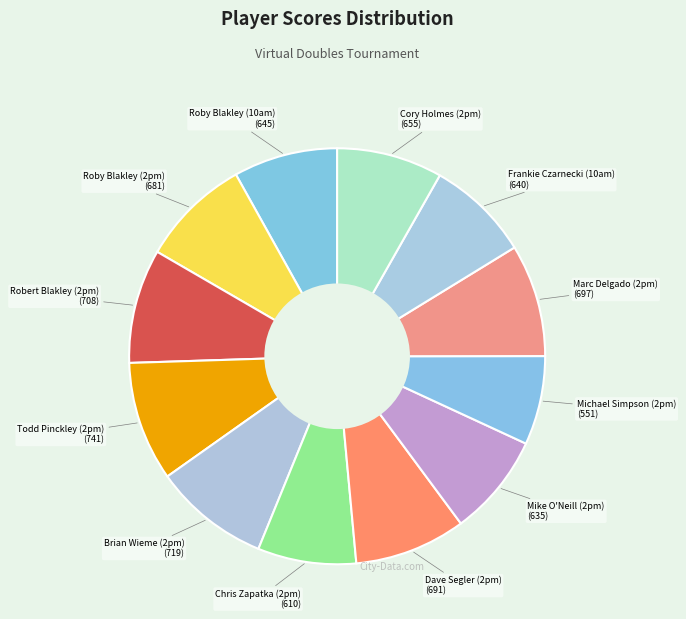

Count the number of slices in the pie.

12